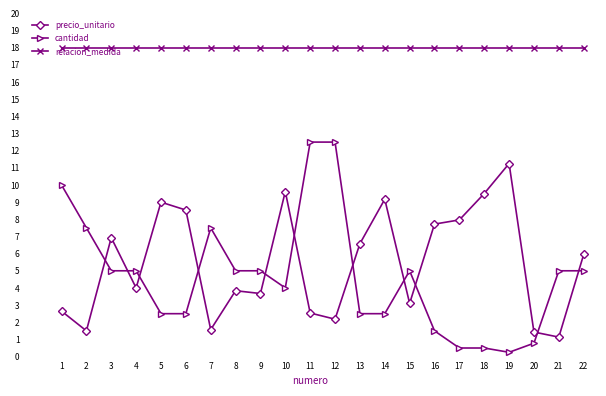

True or false: cantidad and precio_unitario cross at least once.

True